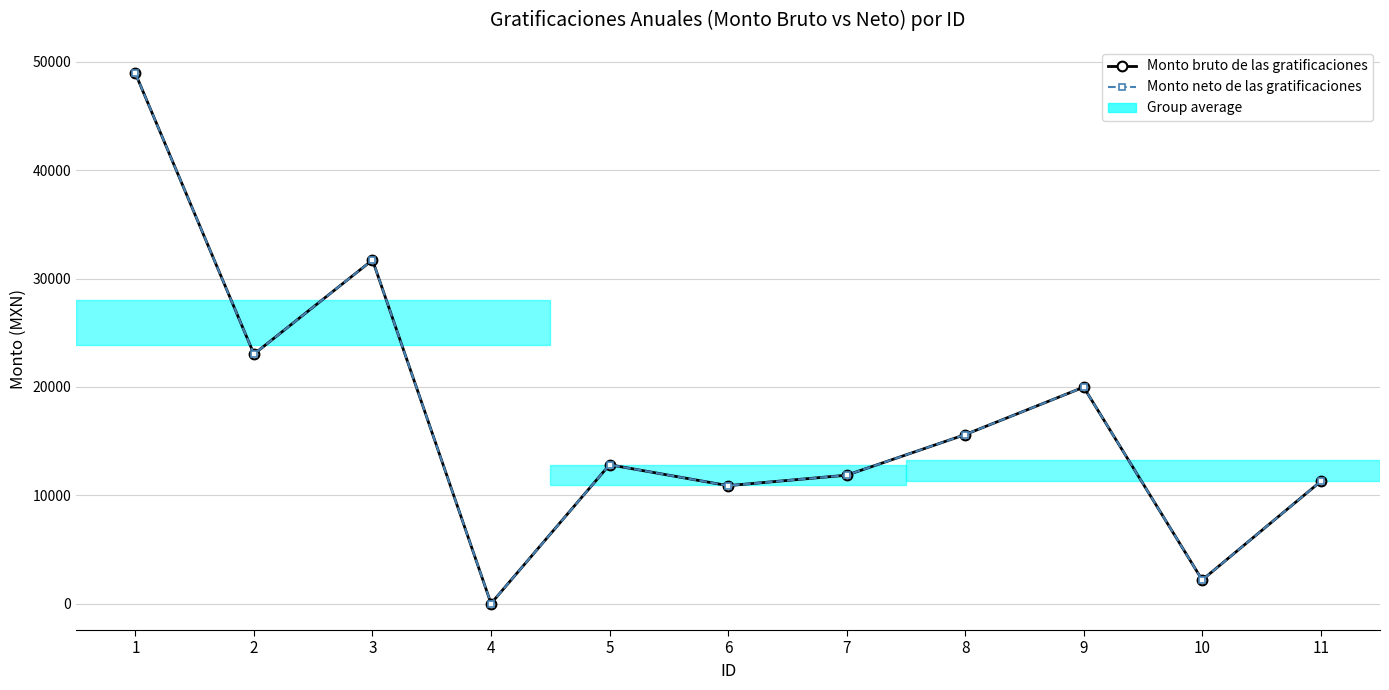

True or false: Monto neto de las gratificaciones has more than 1 points higher than both neighbors.

True